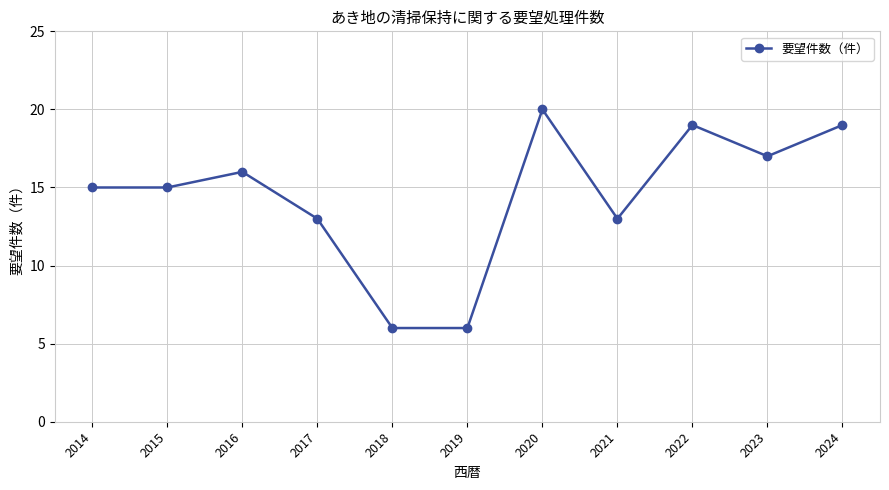

What is the minimum value shown in the chart?

6